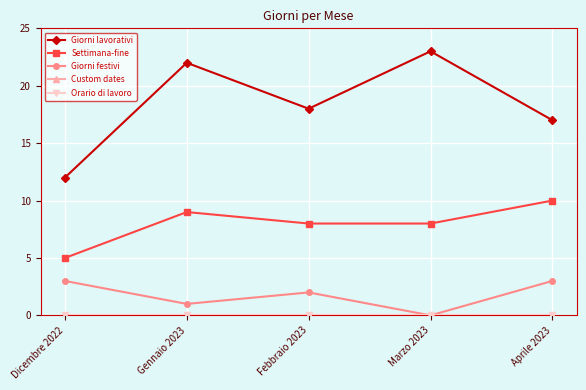

Does the chart have visible grid lines?

Yes